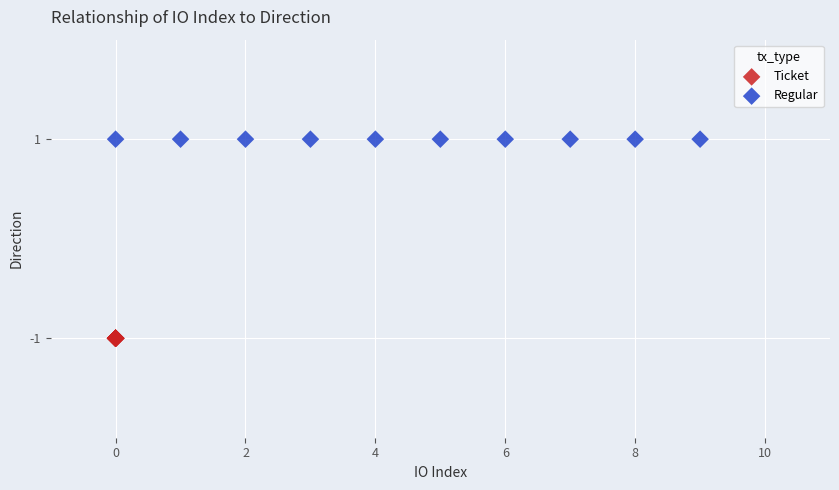

What are all the series names shown in the legend?

Ticket, Regular